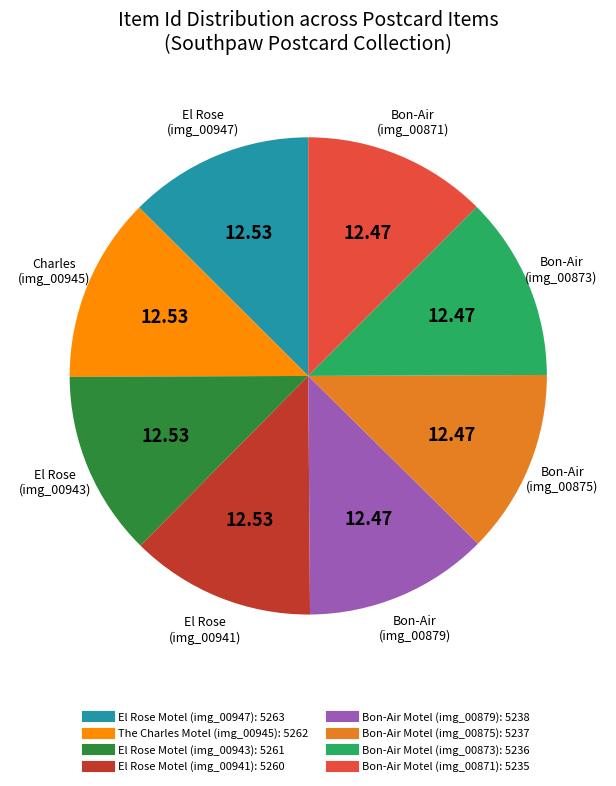

Is El Rose Motel (img_00947) the majority of the pie?

No